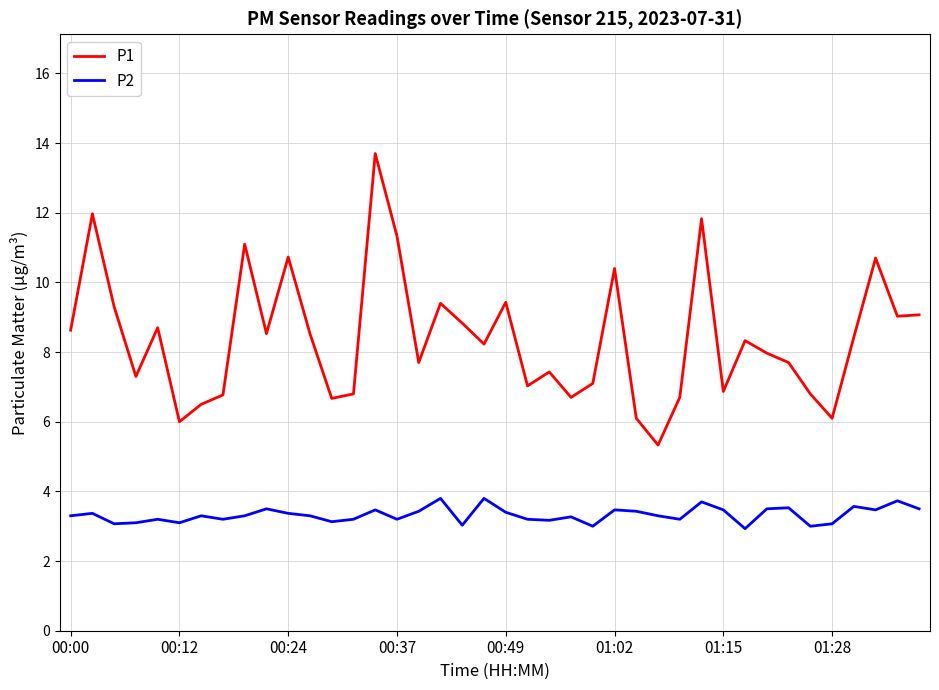

True or false: P2 and P1 cross at least once.

False